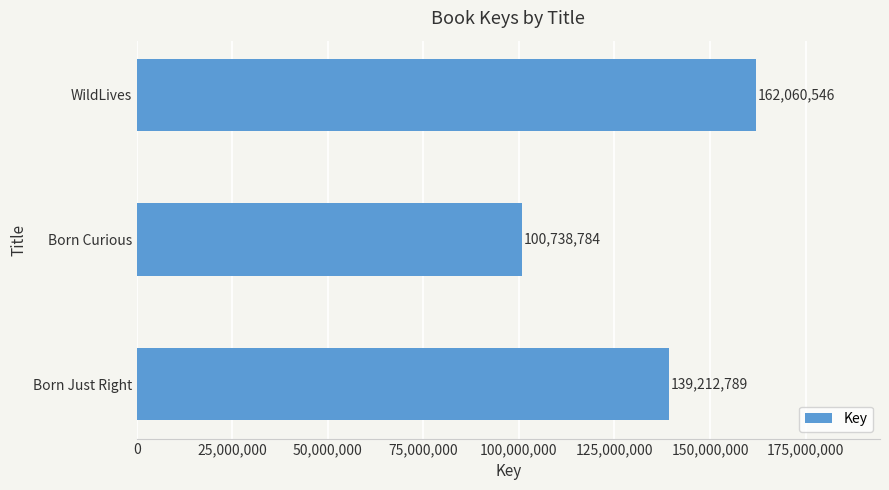

At which category does the chart reach its minimum across all series?

Born Curious